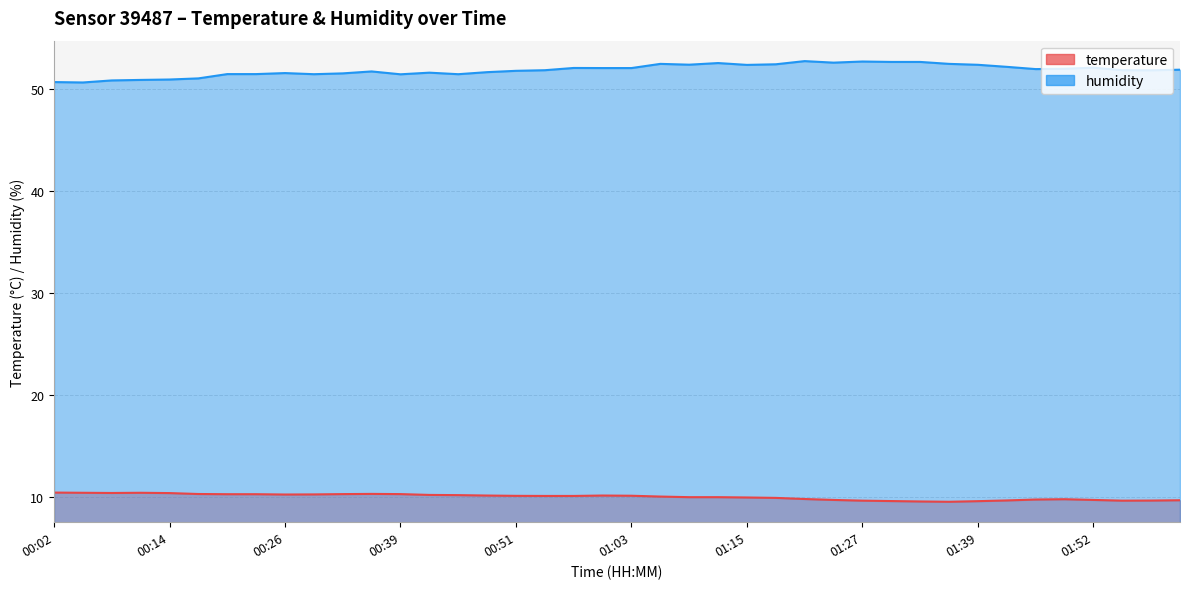

What is the value of the temperature point at the 39th from the left?

9.7